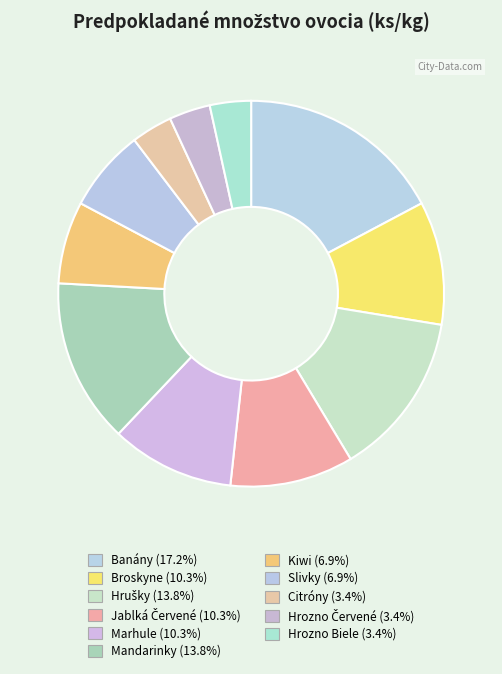

Rank the categories by value from lowest to highest.

Citróny, Hrozno Červené, Hrozno Biele, Kiwi, Slivky, Broskyne, Jablká Červené, Marhule, Hrušky, Mandarinky, Banány